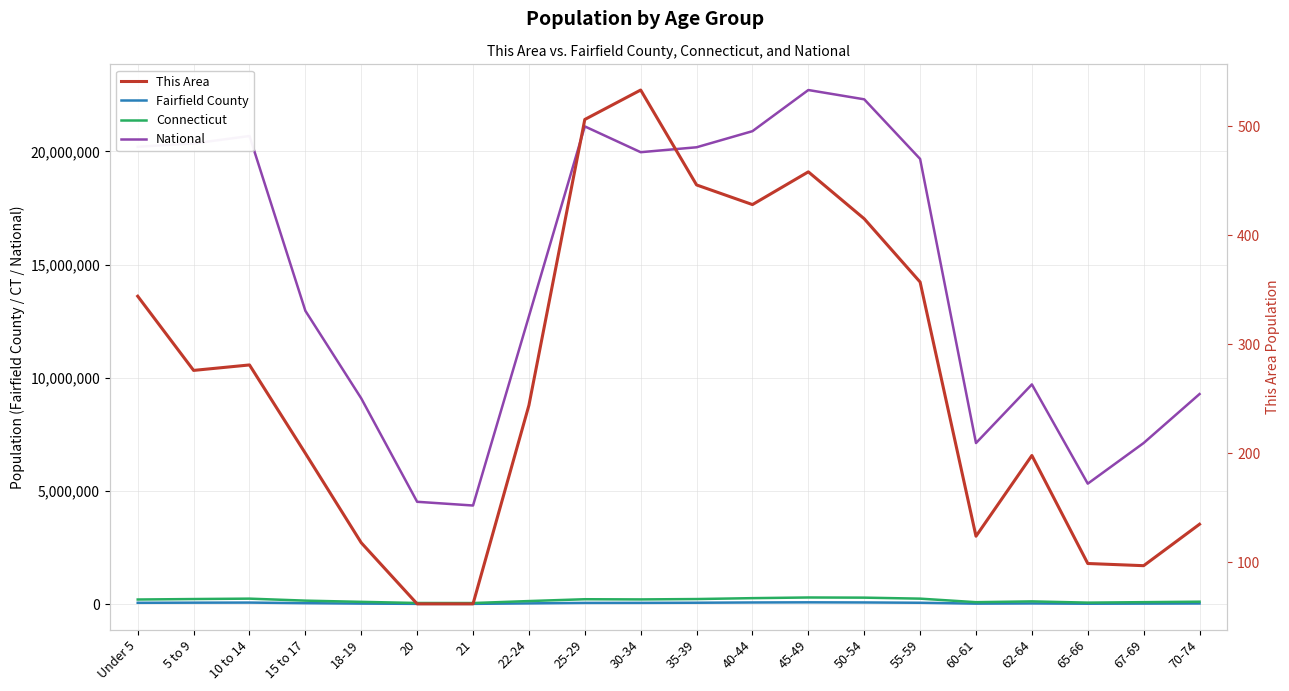

True or false: National and Connecticut cross at least once.

False